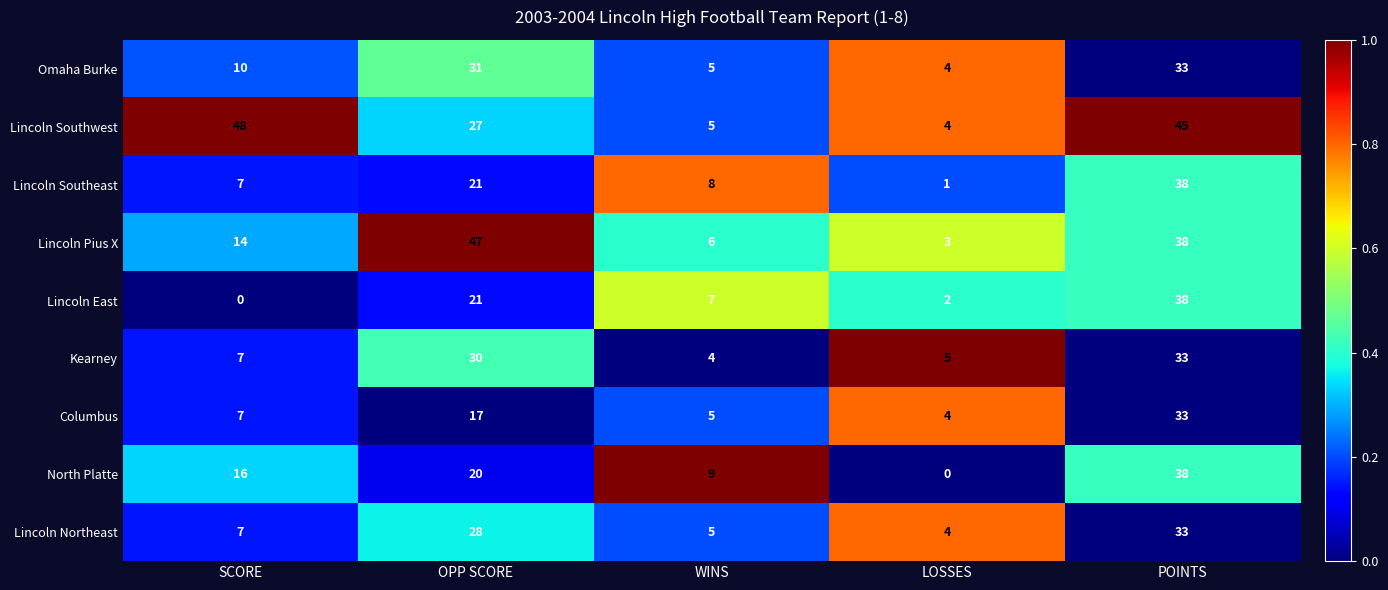

Which series has the largest total across all categories?

Lincoln Southwest